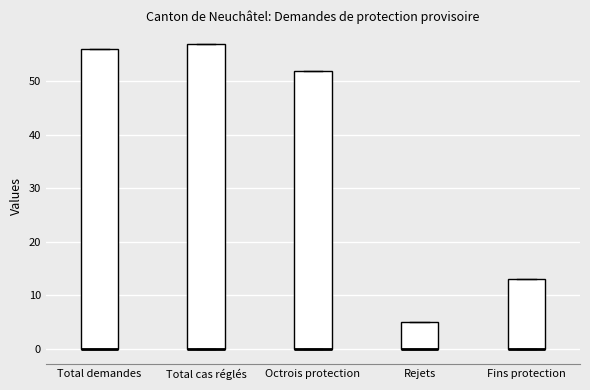

Where is the upper edge of the box for Total demandes on the y-axis? The values are not printed on the chart, so give them approximately, as read against the axis.

56